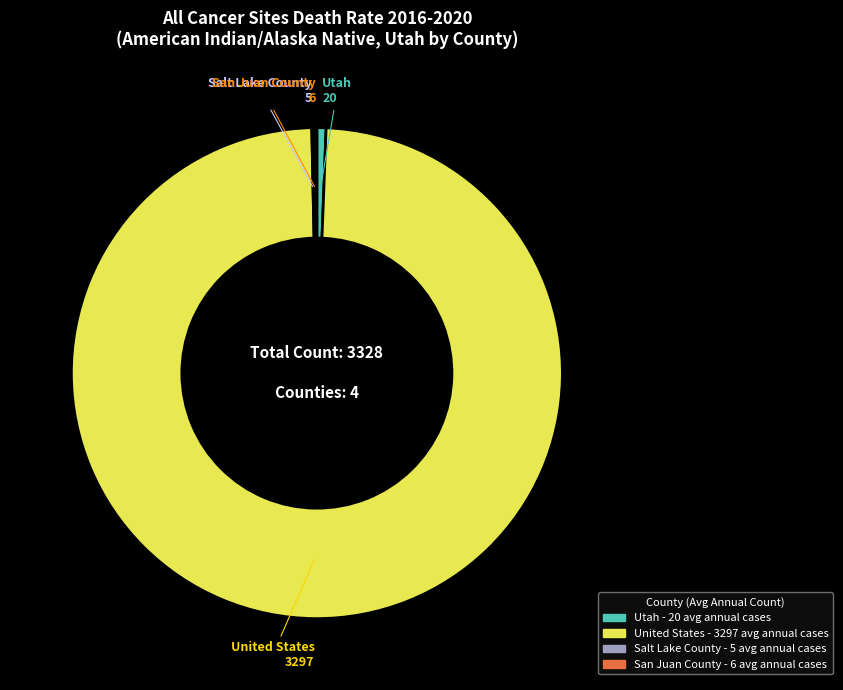

Which category has the biggest portion of the pie?

United States